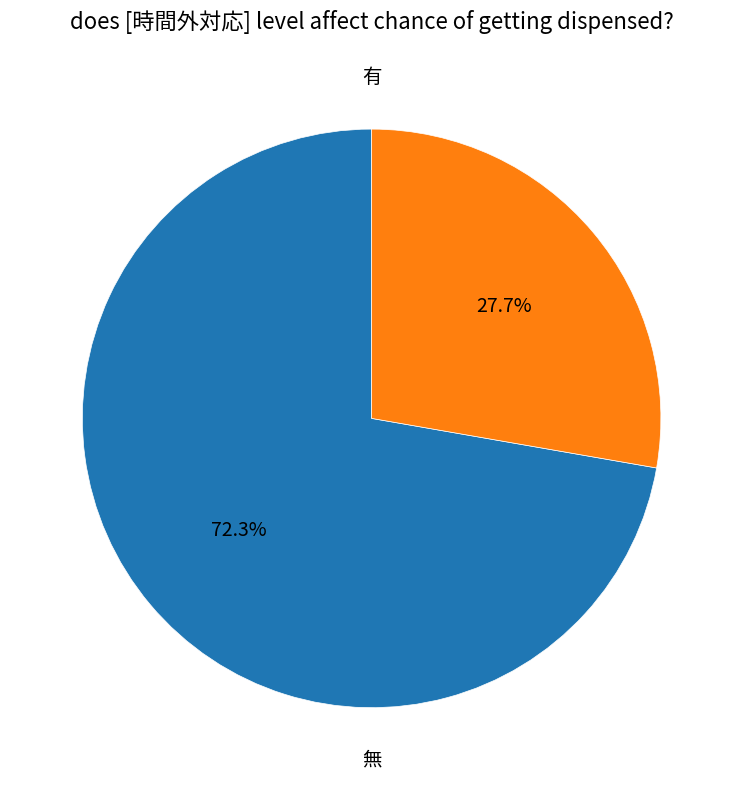

Does any single category account for the majority?

Yes